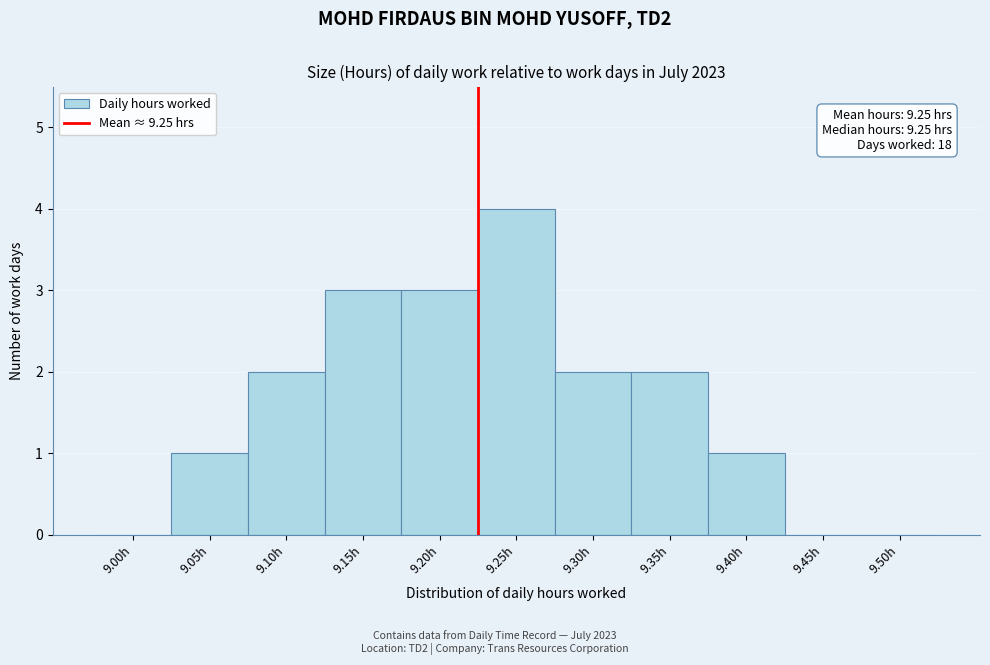

Reading left to right, extract all data points from this chart.

9.00h=0	9.05h=1	9.10h=2	9.15h=3	9.20h=3	9.25h=4	9.30h=2	9.35h=2	9.40h=1	9.45h=0	9.50h=0